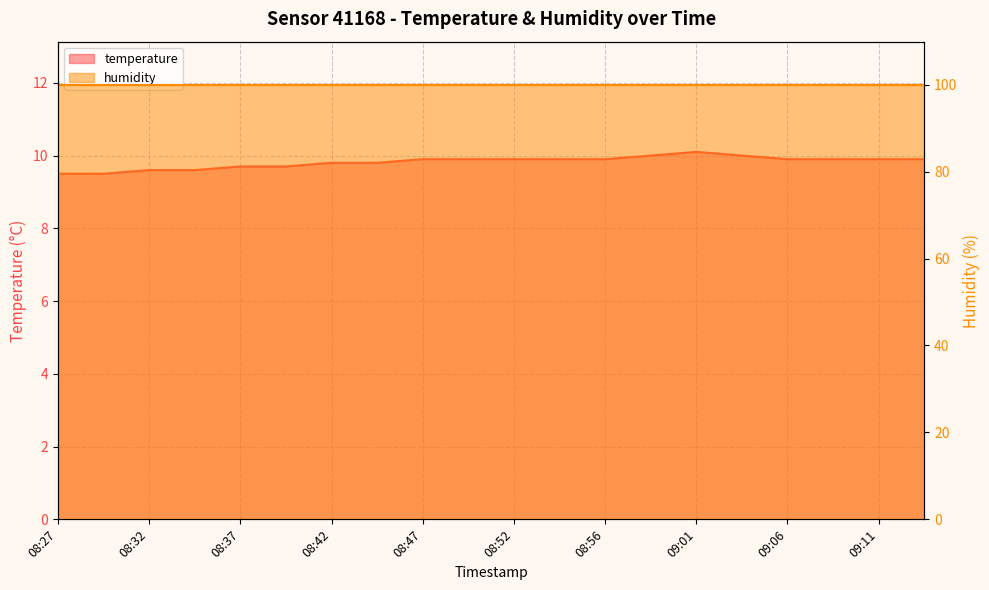

What position from the right is 08:56?

8